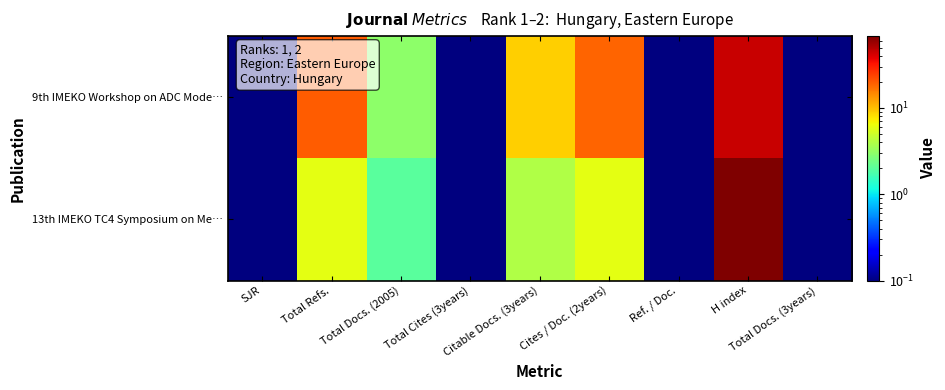

Which has a higher value, H index or Total Refs.?

H index